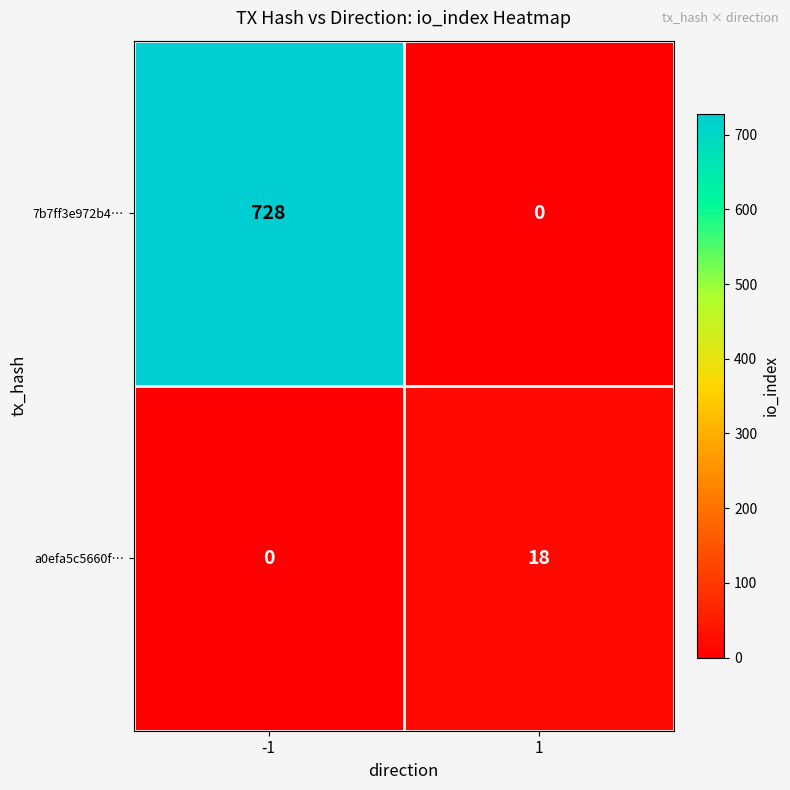

What is the difference between the highest and lowest values at -1?

728